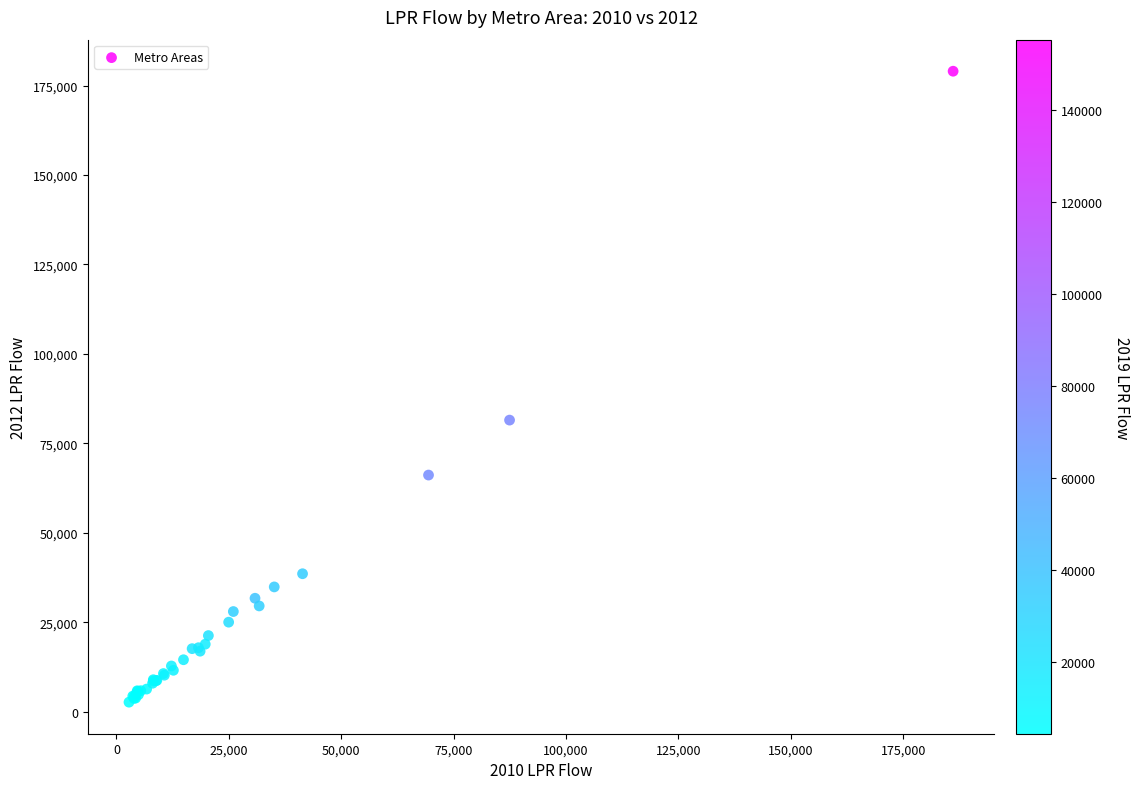

What Y value in the scatter plot is closest to 90843?

81508